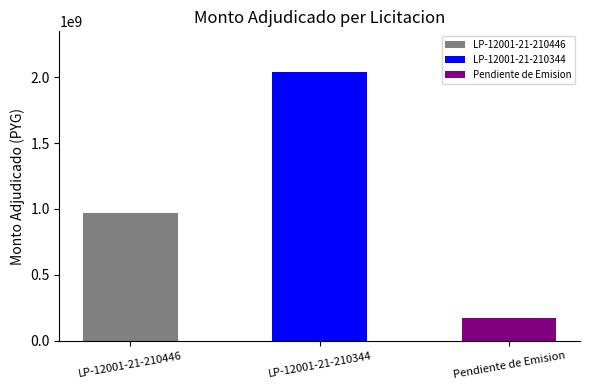

Are the bars horizontal?

No